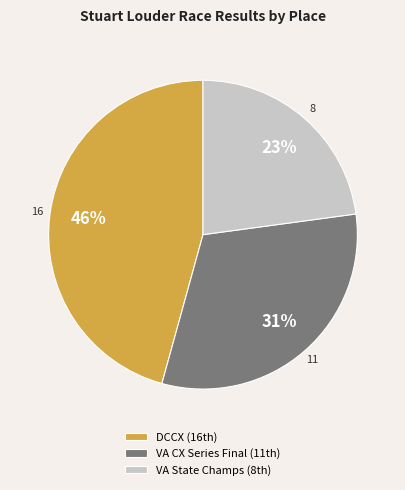

To the nearest percent, what is the average slice percentage?

33%